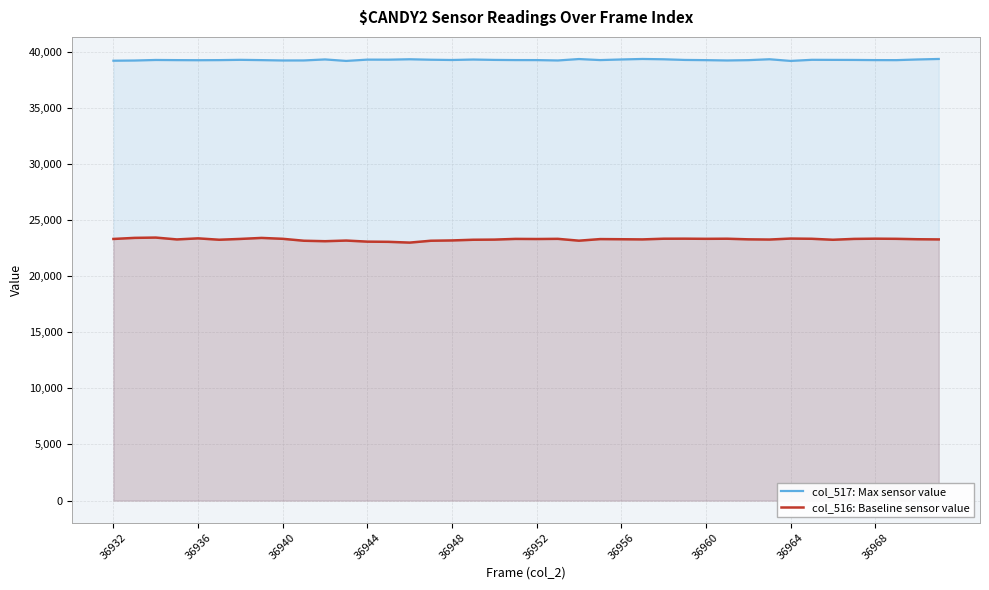

What is the spread (max minus min) of values at 36944?

16217